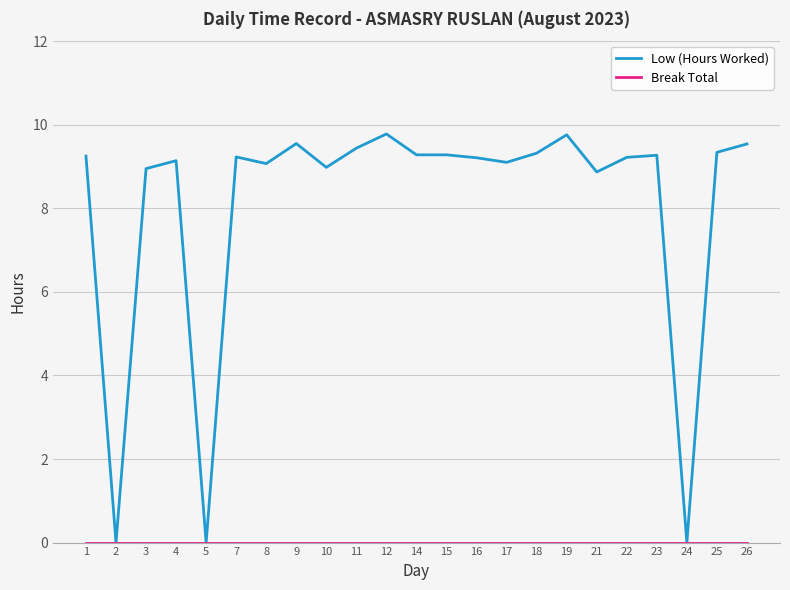

Is it true that Low (Hours Worked) equals 9.3 at 18?

True